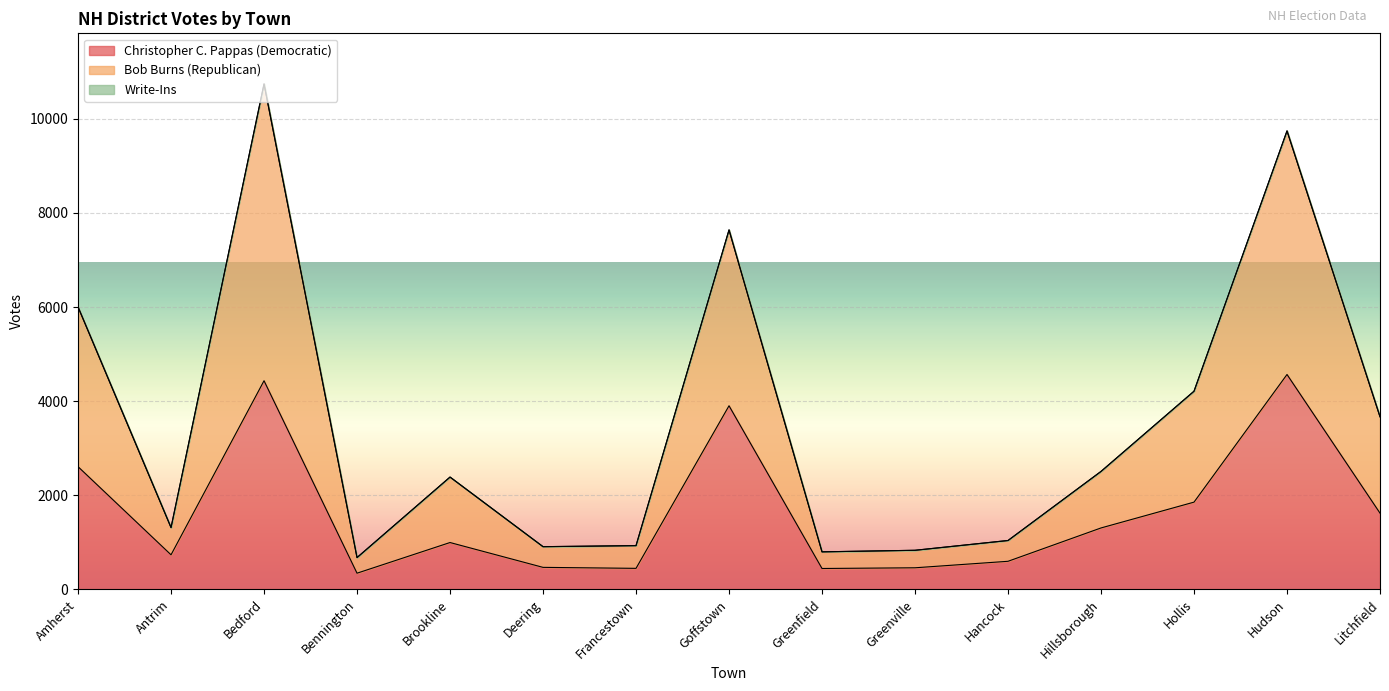

At which label is Bob Burns (Republican) closest to 5709?

Amherst